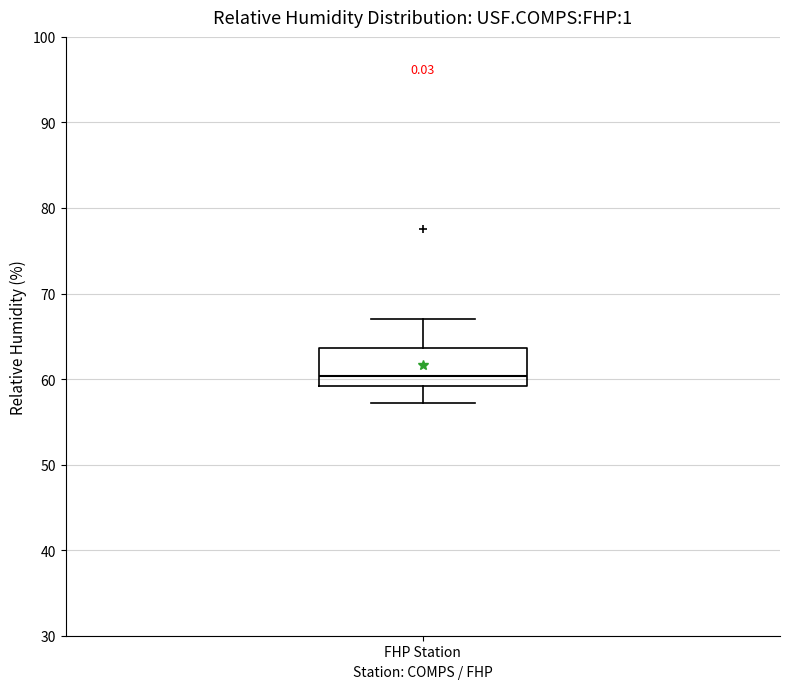

Read this box plot against the y-axis: the position of the median line, the range covered by the box, and the ends of both whiskers. The values are not printed on the chart, so give them approximately, as read against the axis.

median 60, box 59 to 64, whiskers 57 to 67